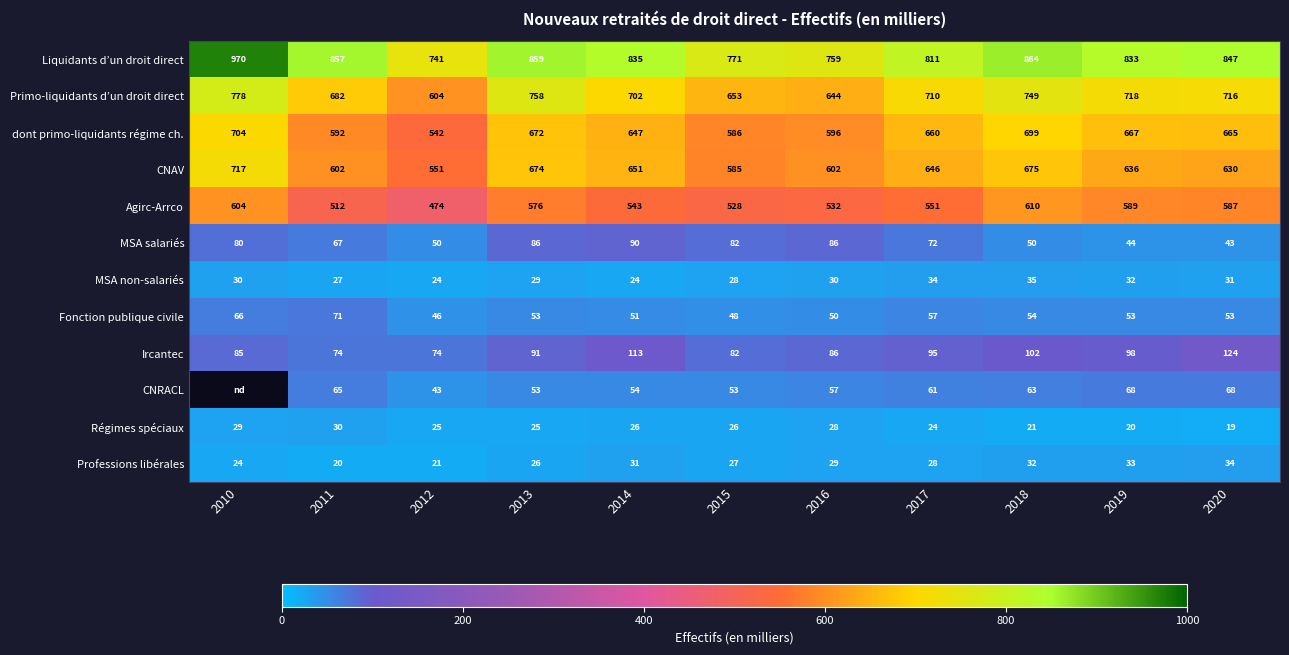

What value does the MSA non-salariés series have at 2013?

29